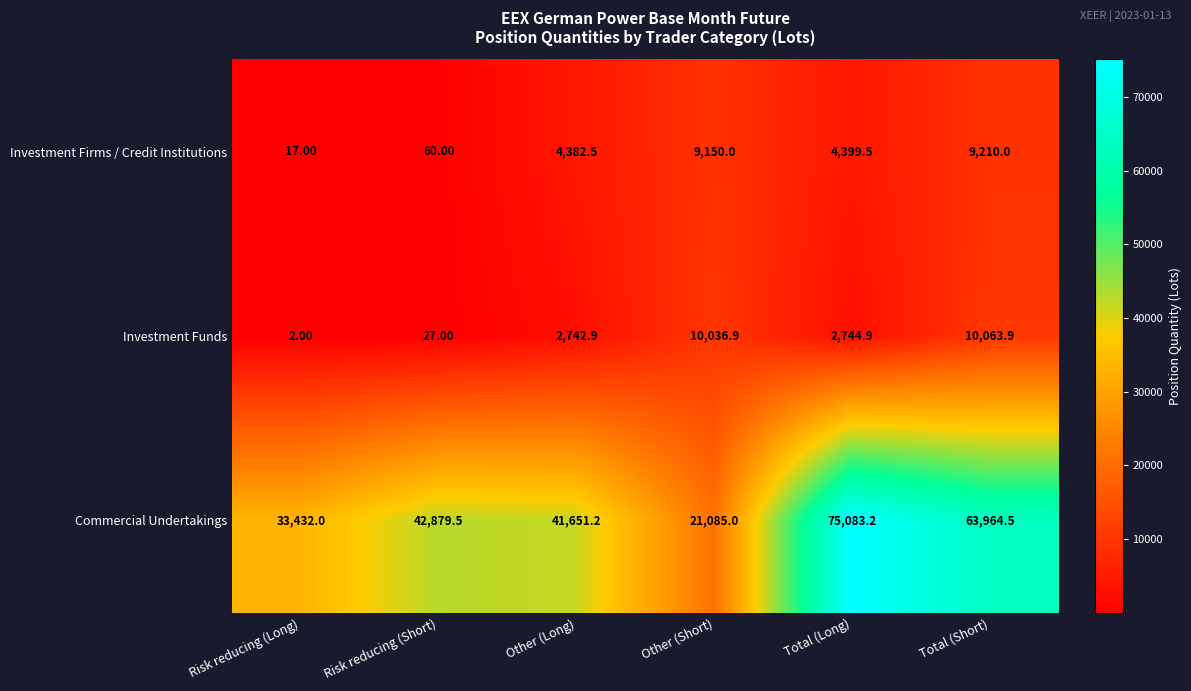

Count the number of categories in the chart.

6